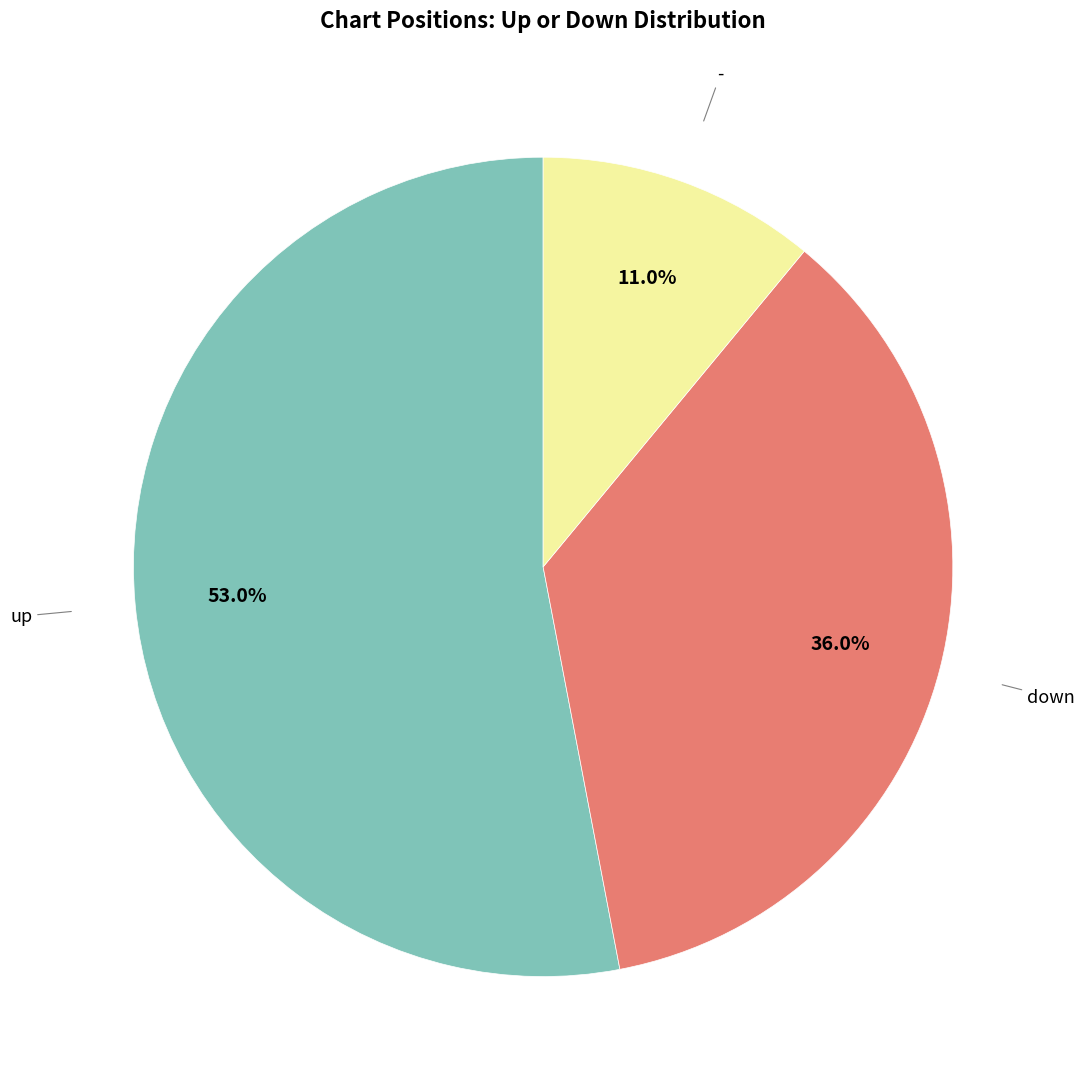

How many slices are in this pie chart?

3